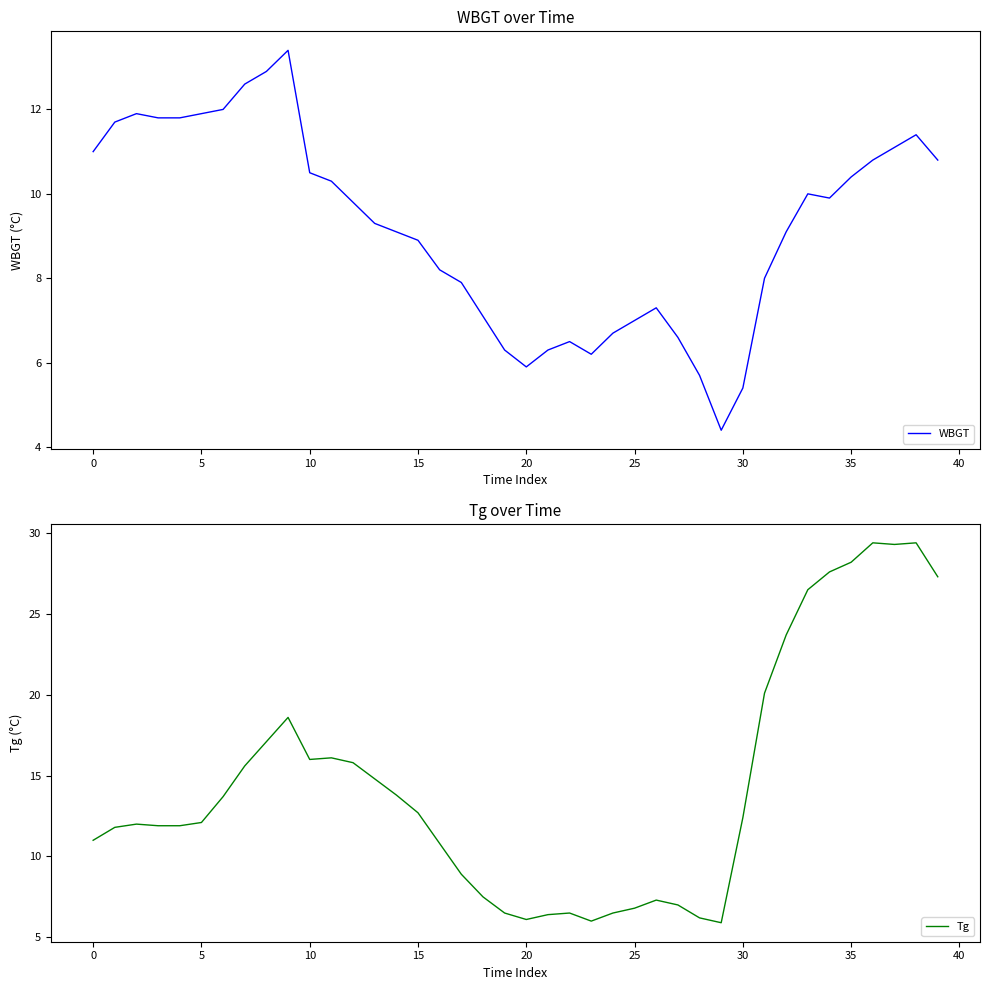

What is the difference between the maximum and minimum values in the Tg series?

23.5